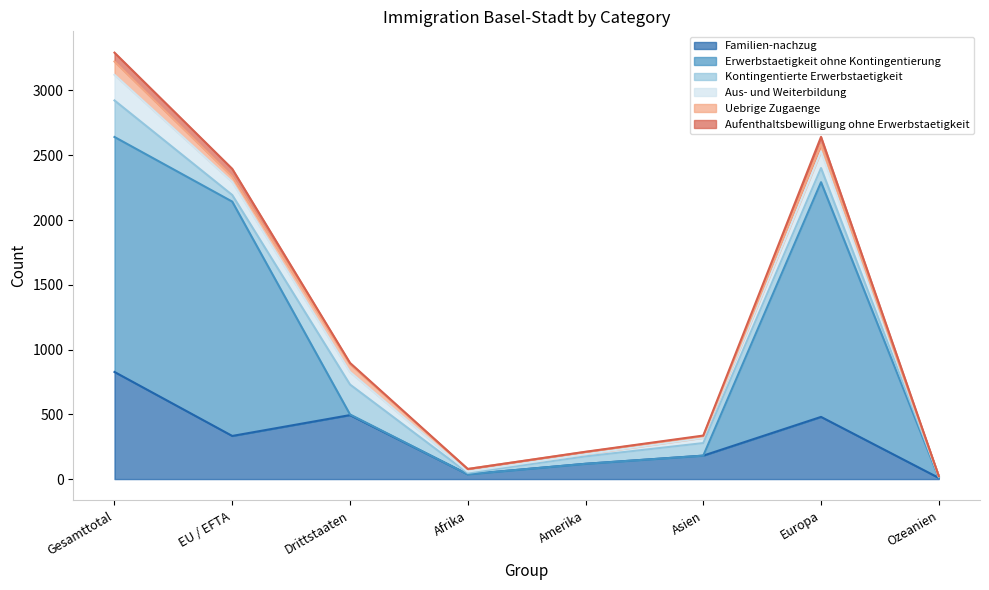

At which category is the sum across all series the highest?

Gesamttotal